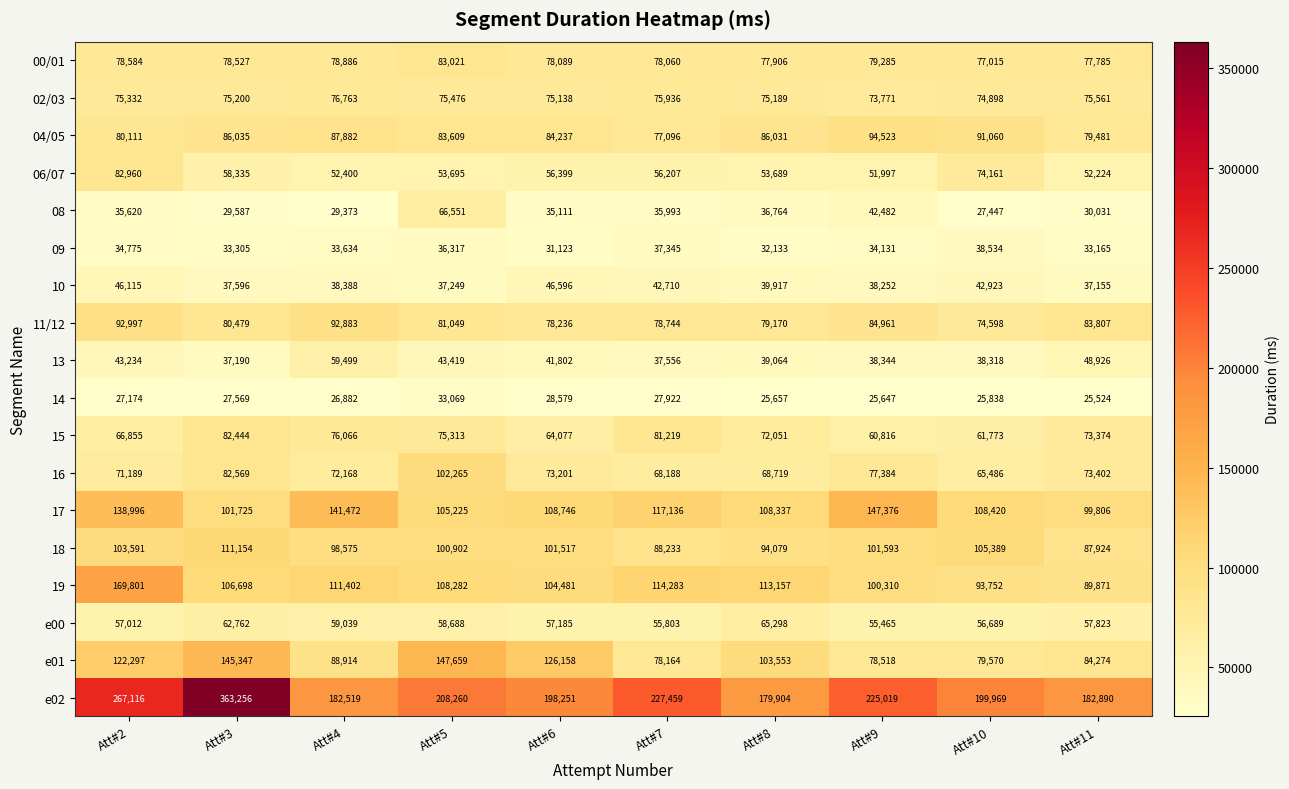

At Att#5, list the series in order from largest to smallest.

e02, e01, 19, 17, 16, 18, 04/05, 00/01, 11/12, 02/03, 15, 08, e00, 06/07, 13, 10, 09, 14